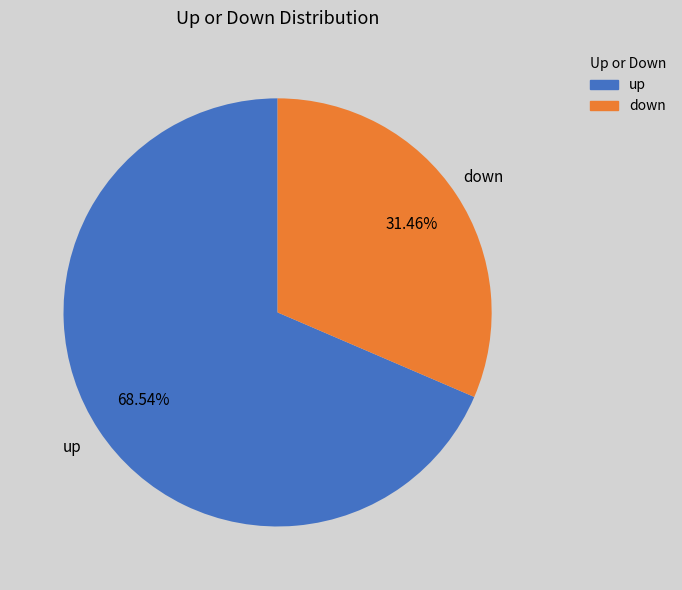

What is the largest slice in the pie chart?

up